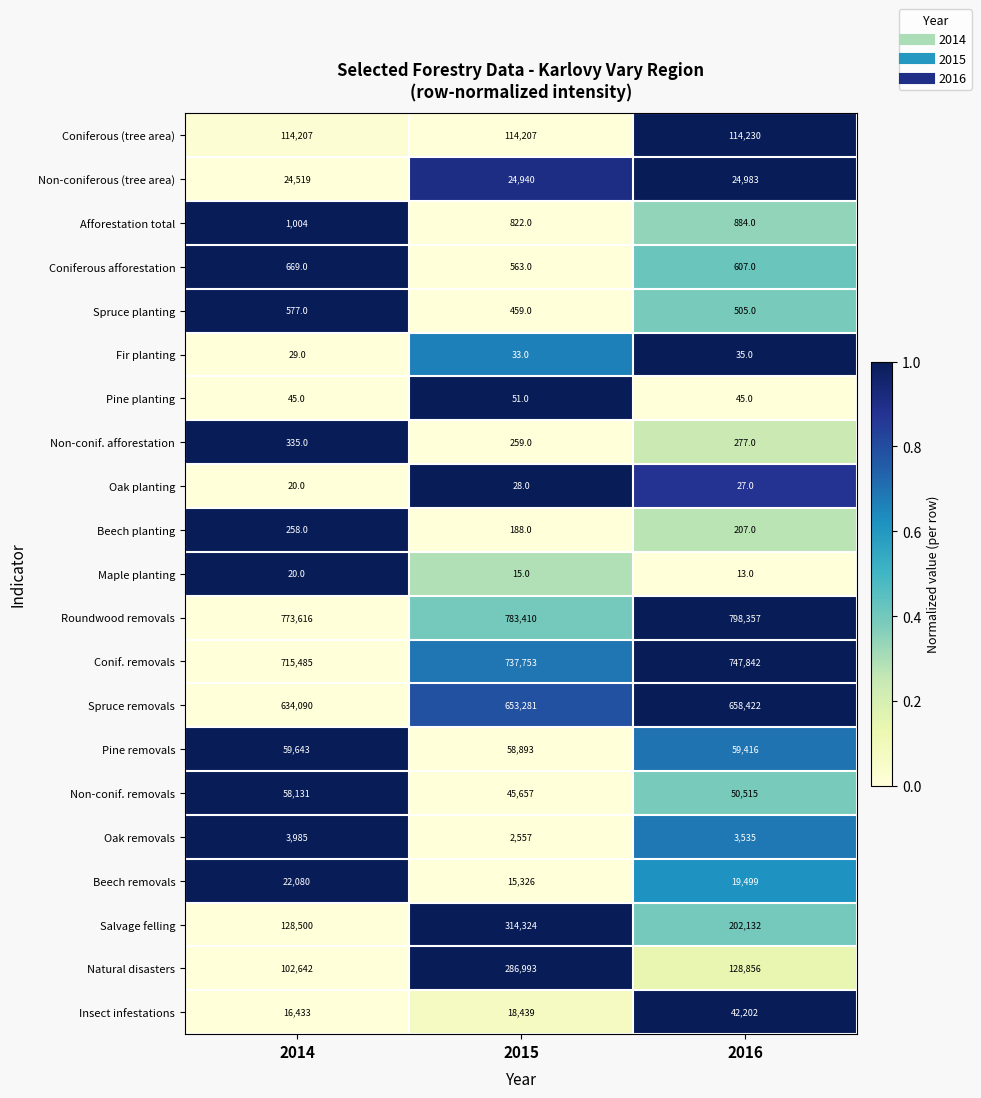

Which series has the largest total across all categories?

Roundwood removals